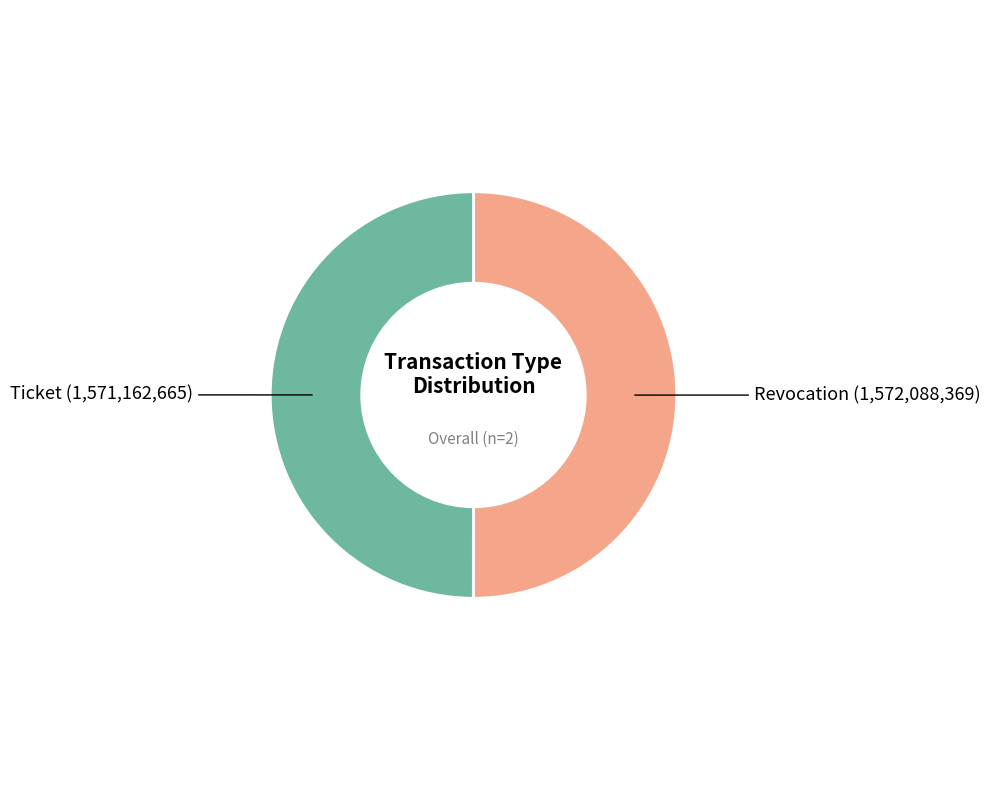

How many slices are in this pie chart?

2